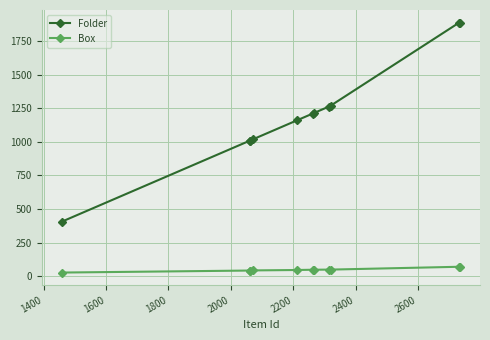

True or false: Box and Folder cross at least once.

False